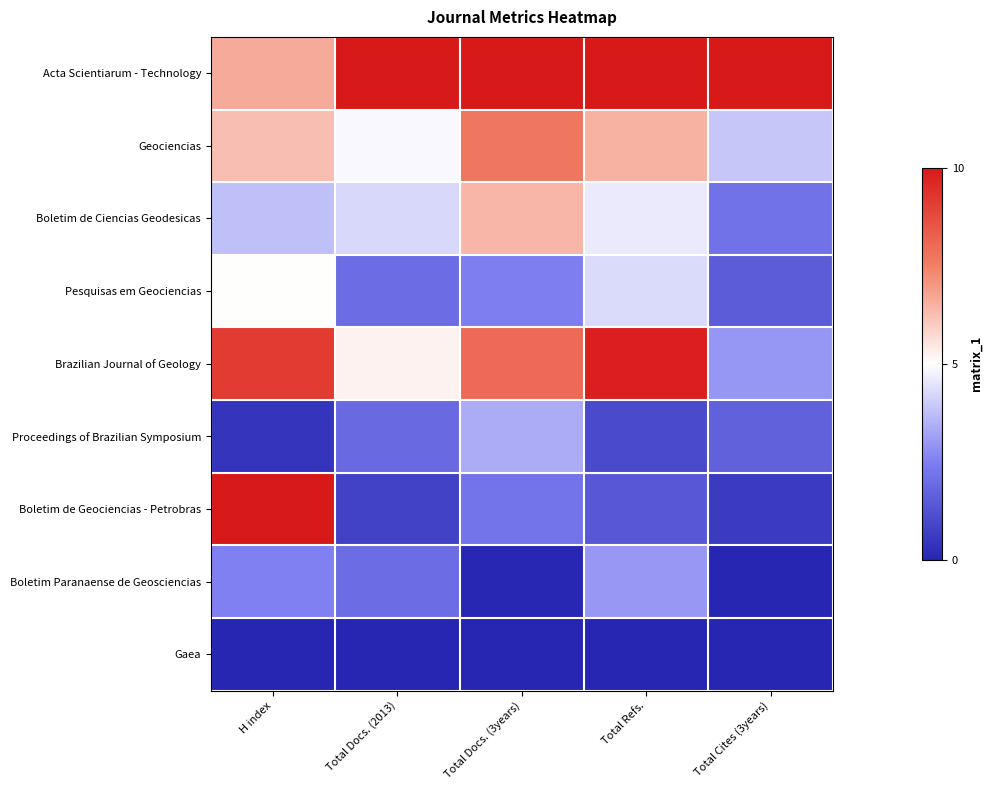

Which has a higher value, Total Docs. (3years) or Total Docs. (2013)?

Total Docs. (3years)